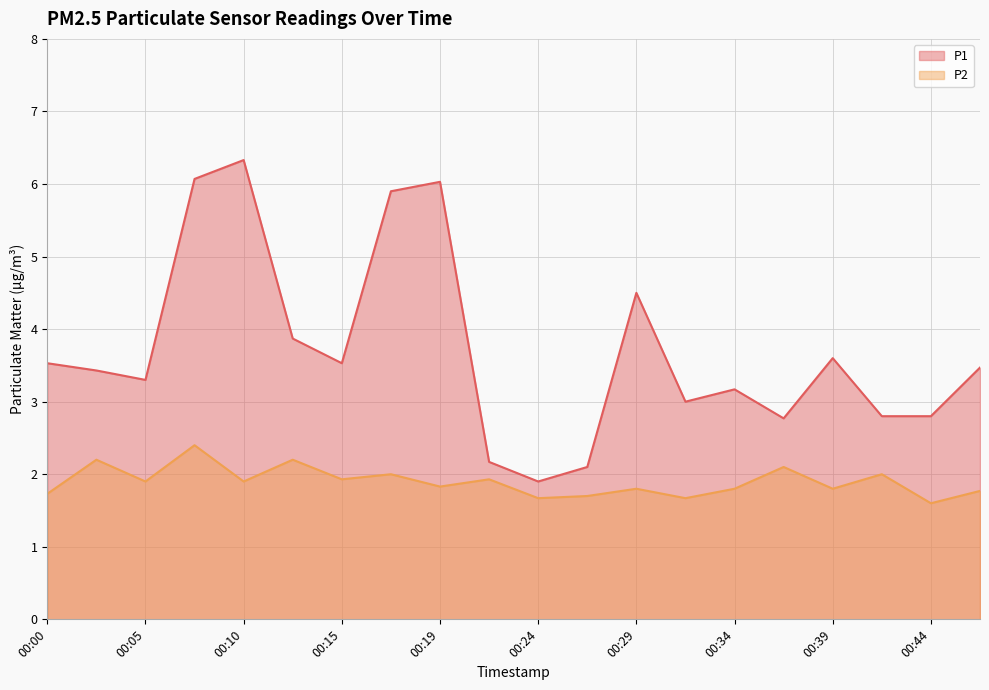

What is the sum of all P1 values?

74.3